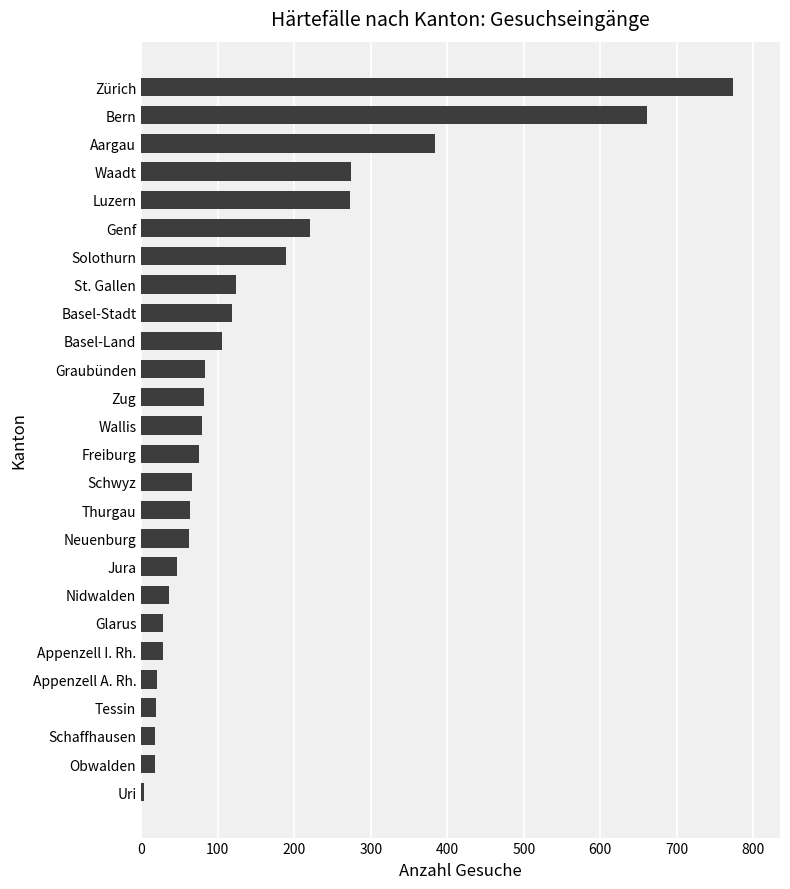

The chart shows a value of 189 at Solothurn. True or false?

True